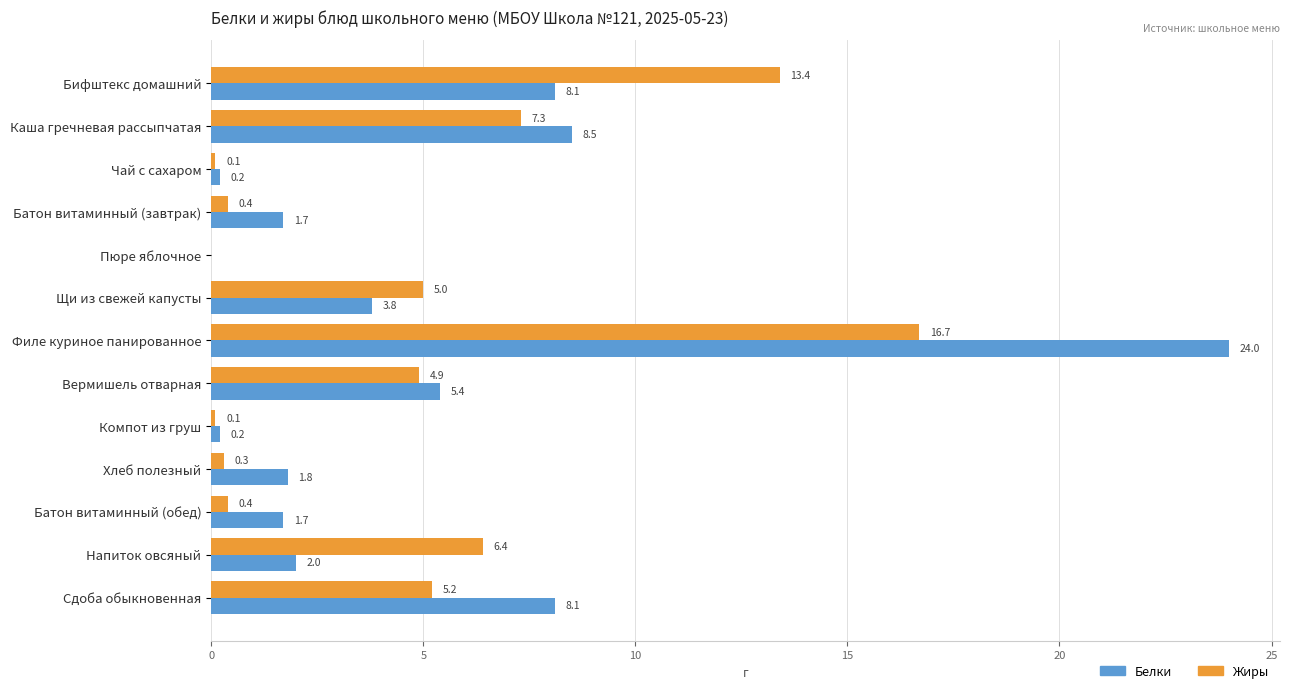

Which series has the largest total across all categories?

Белки